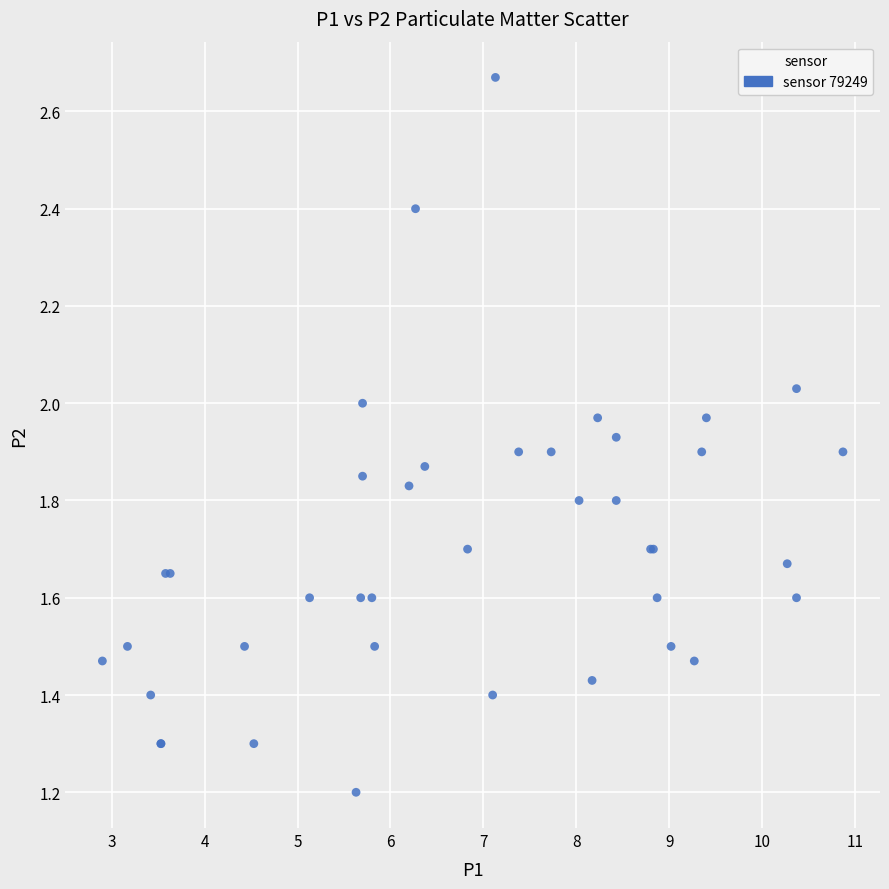

What Y value in the scatter plot is closest to 1?

1.2